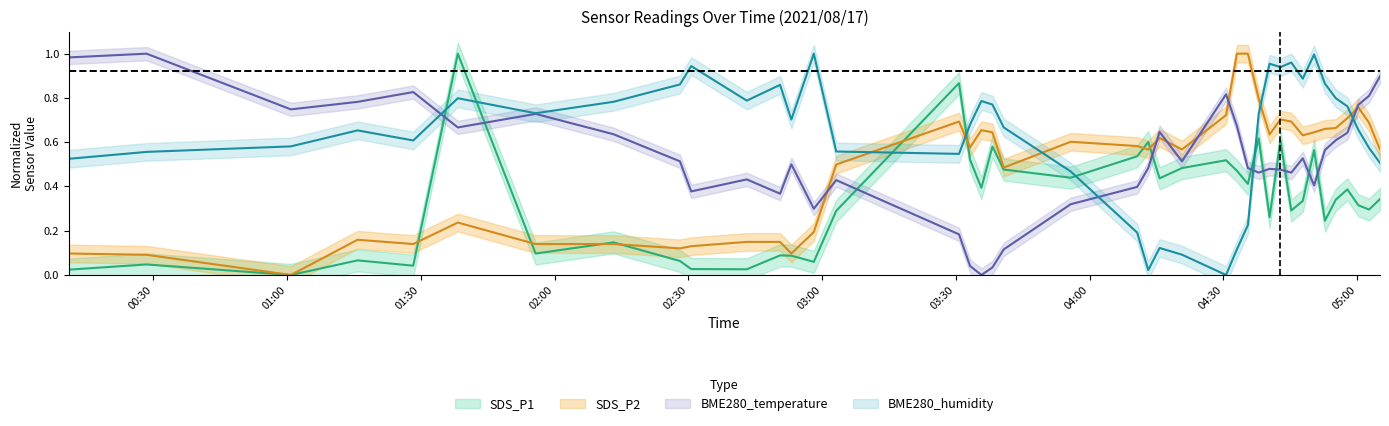

At which category does SDS_P2 reach its first local peak?

2021/08/17 01:15:49